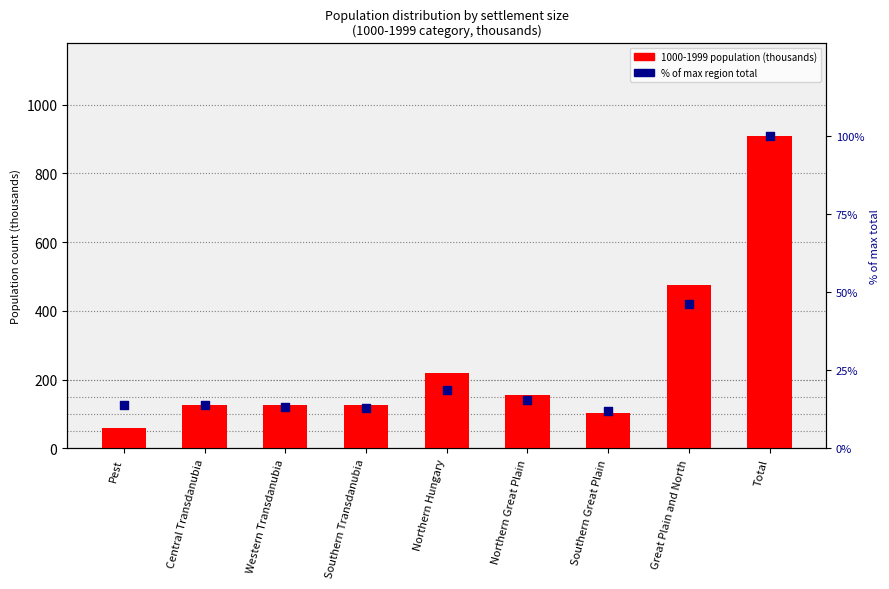

What is the change in value from Central Transdanubia to Western Transdanubia?

-0.4